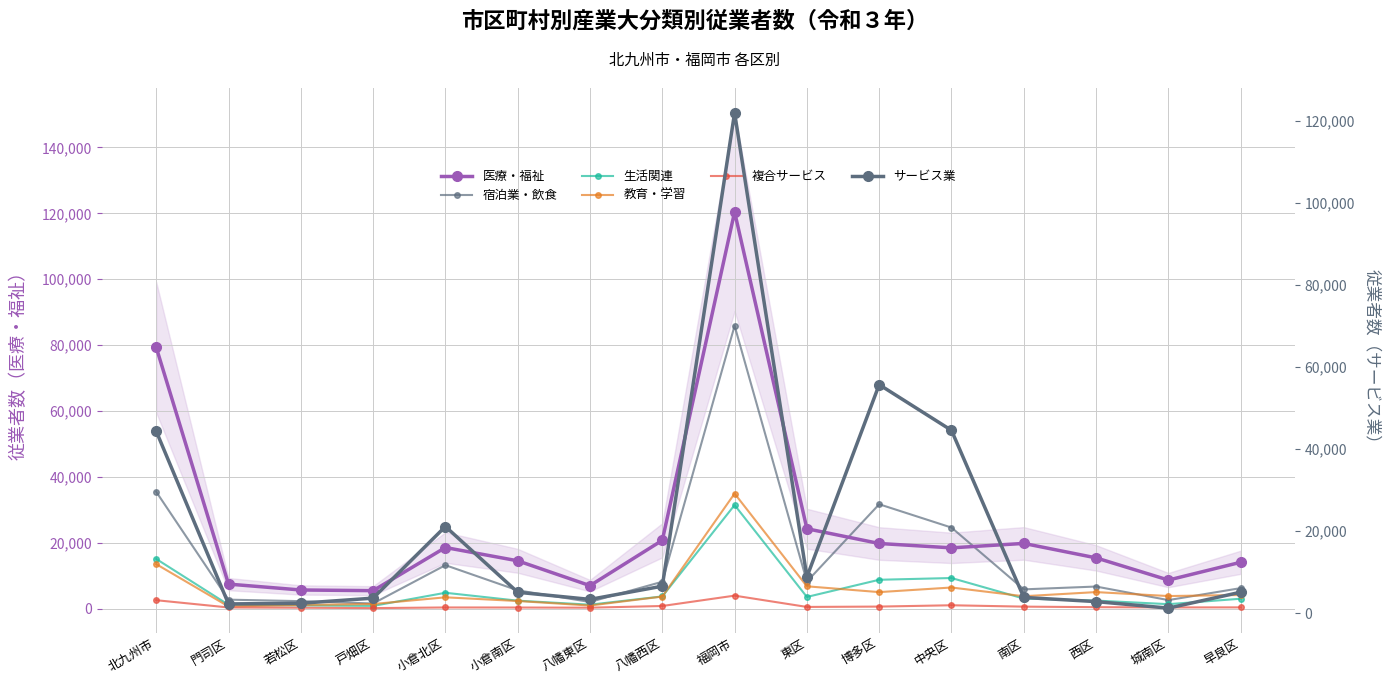

Which label corresponds to the smallest value in the chart?

戸畑区